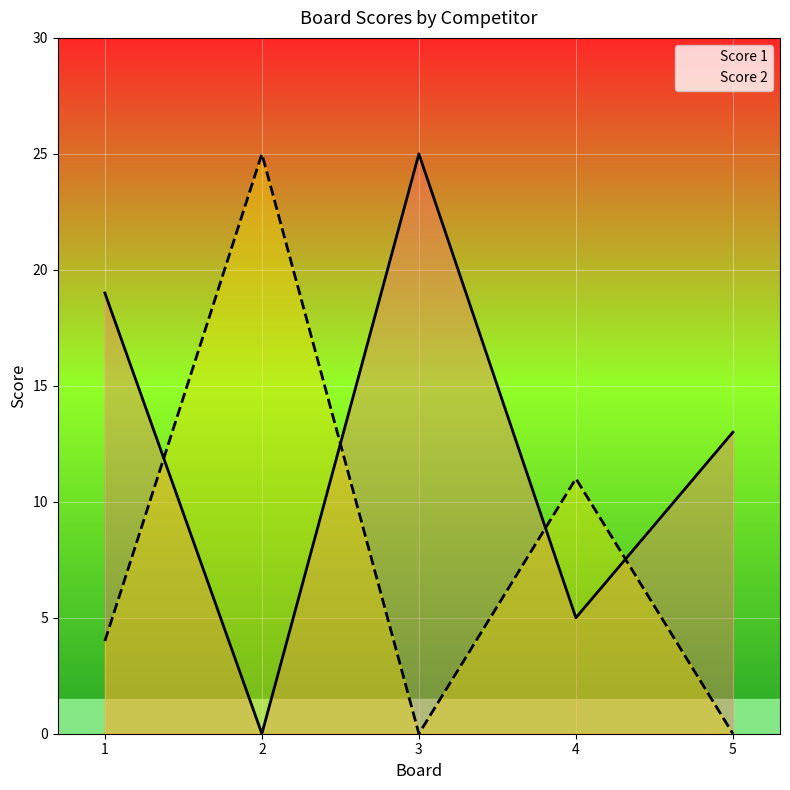

At which label does Score 1 first exceed 13?

1